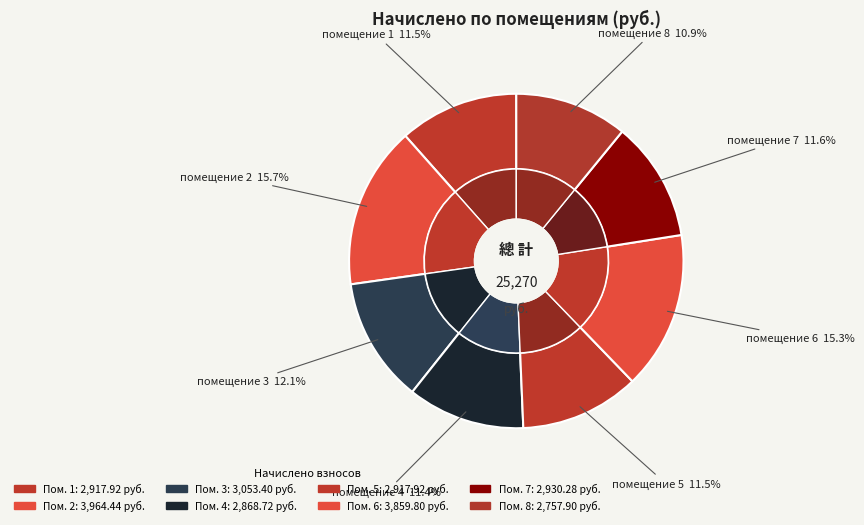

To the nearest percent, what is the average slice percentage?

12%